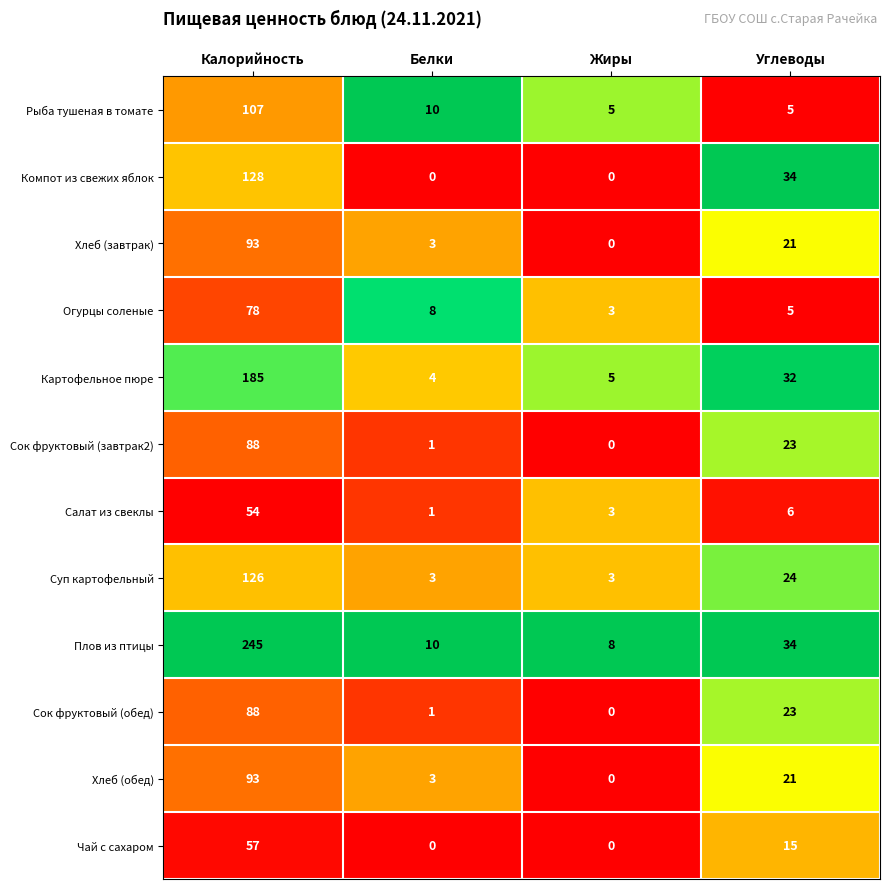

What is the difference between the second highest and minimum values in the Сок фруктовый (обед) series?

23